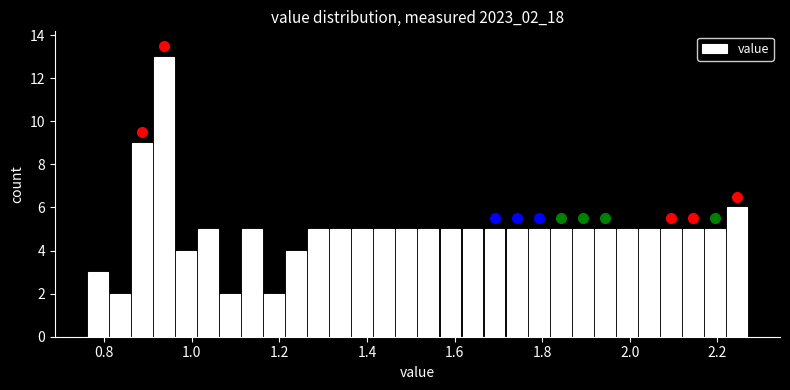

Around what value on the x-axis is the tallest bar? Give the approximate position of its centre, as read against the axis.

0.94